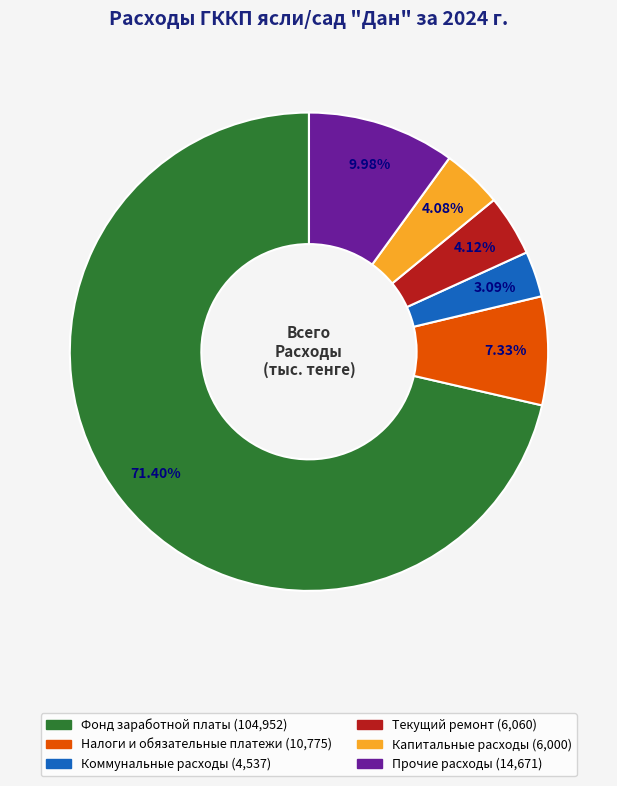

Approximately how many times larger is the value at Капитальные расходы compared to Текущий ремонт?

1.0